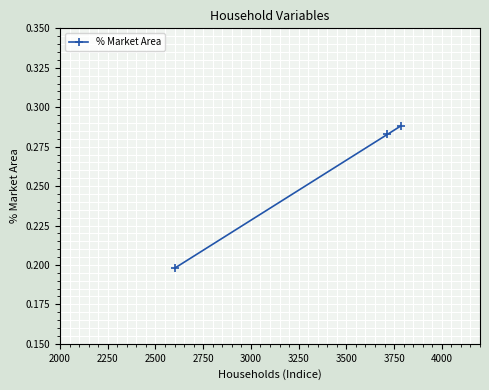

How many values are between 0 and 1?

3